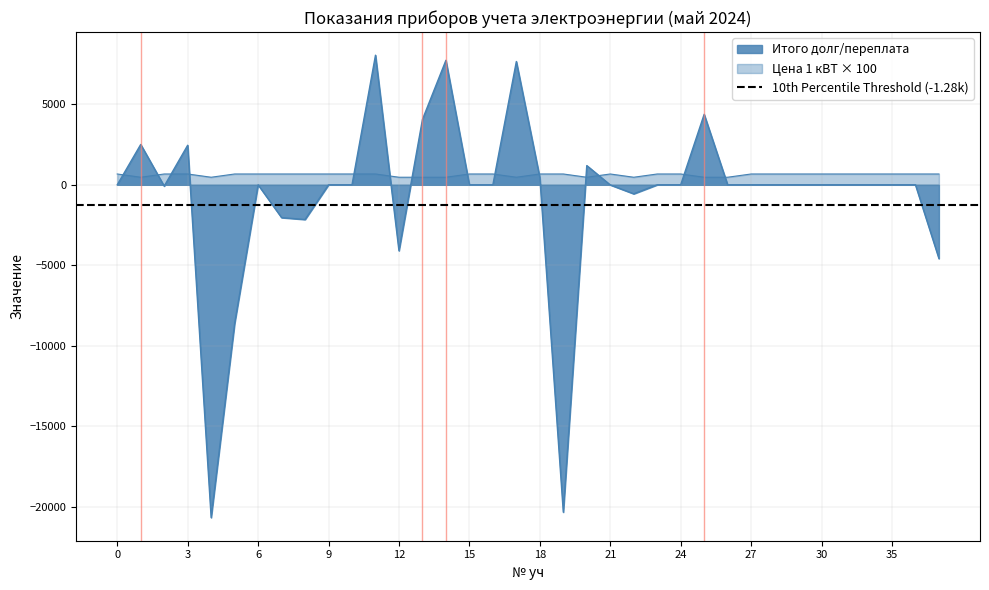

Is the value of Итого долг/переплата at 23 greater than the value of Цена 1 кВТ at 35?

No